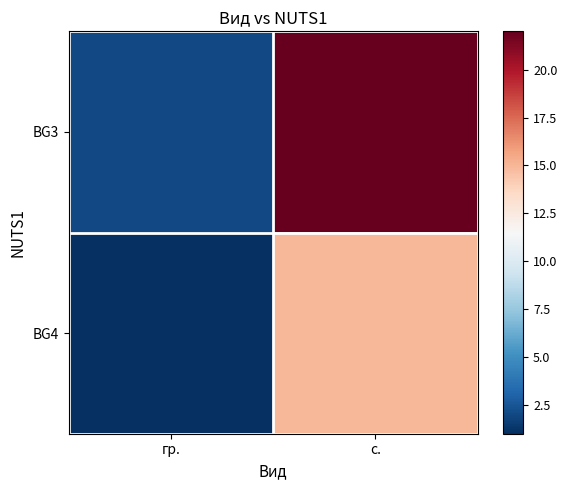

Rank the series by their maximum value, from highest to lowest.

BG3, BG4